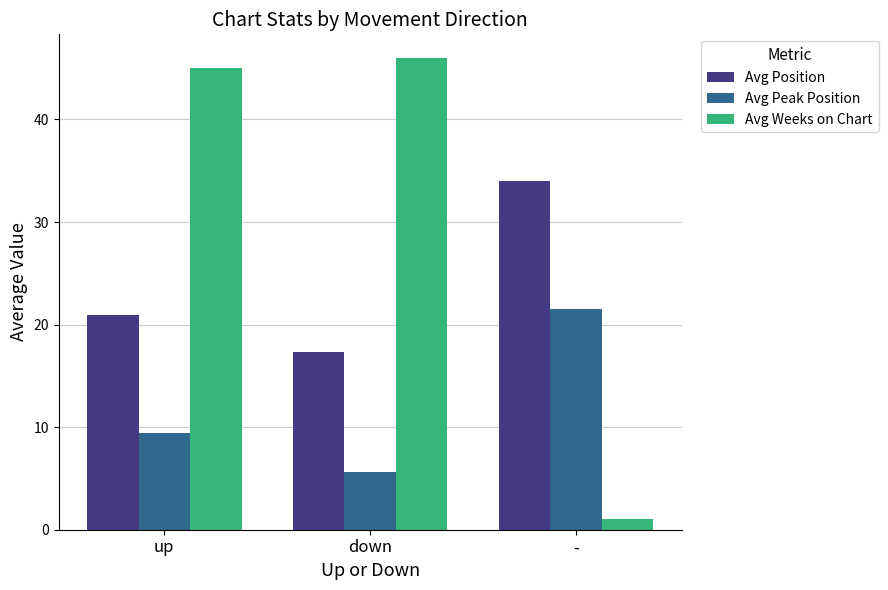

Does the chart contain any negative values?

No